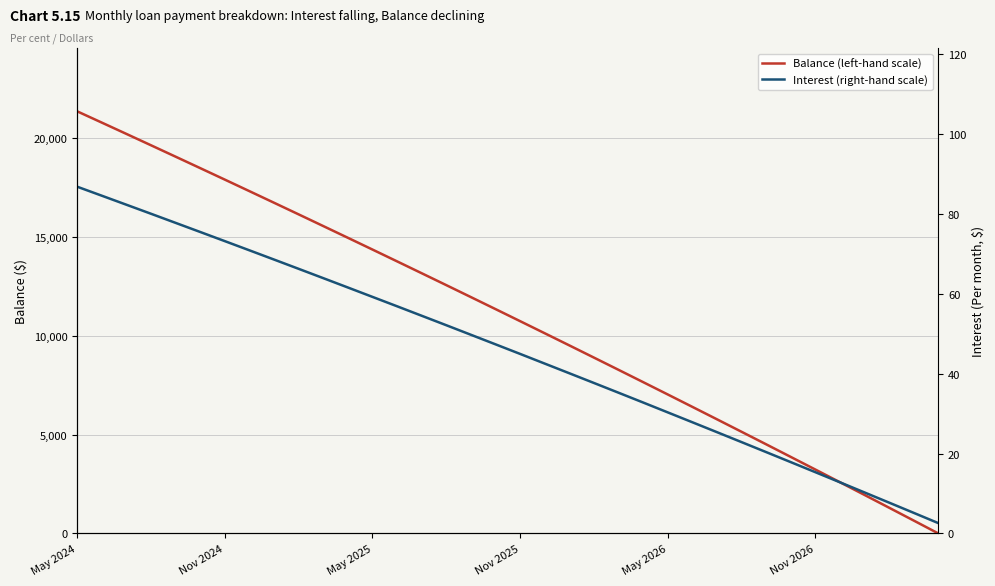

What is the value of the Interest (right-hand scale) point at the 9th from the left?

68.5